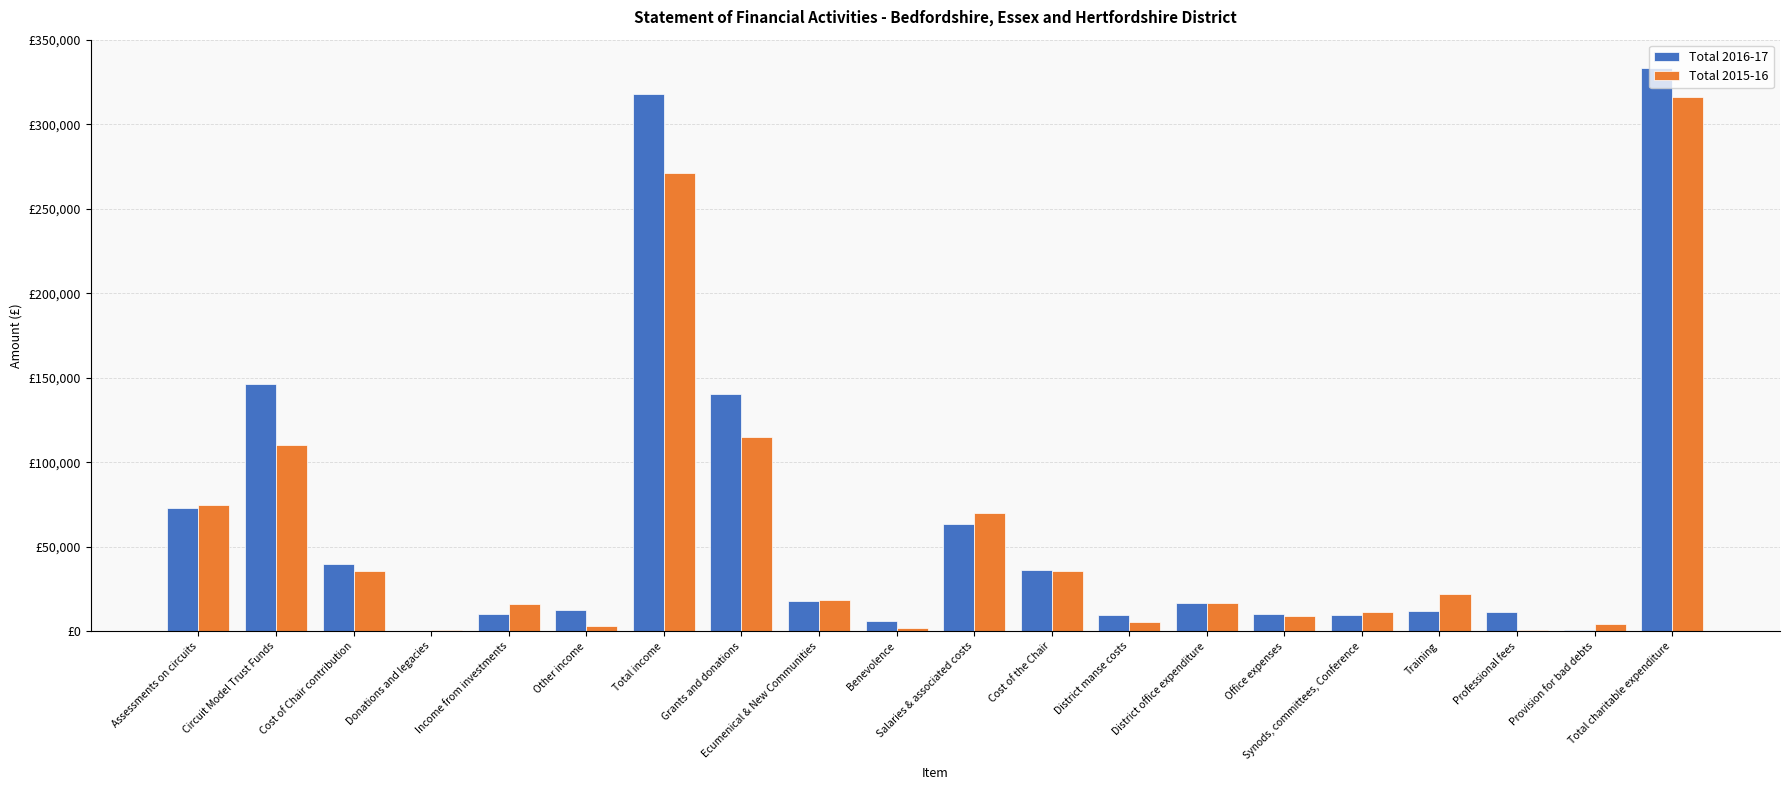

At which category is the sum across all series the highest?

Total charitable expenditure